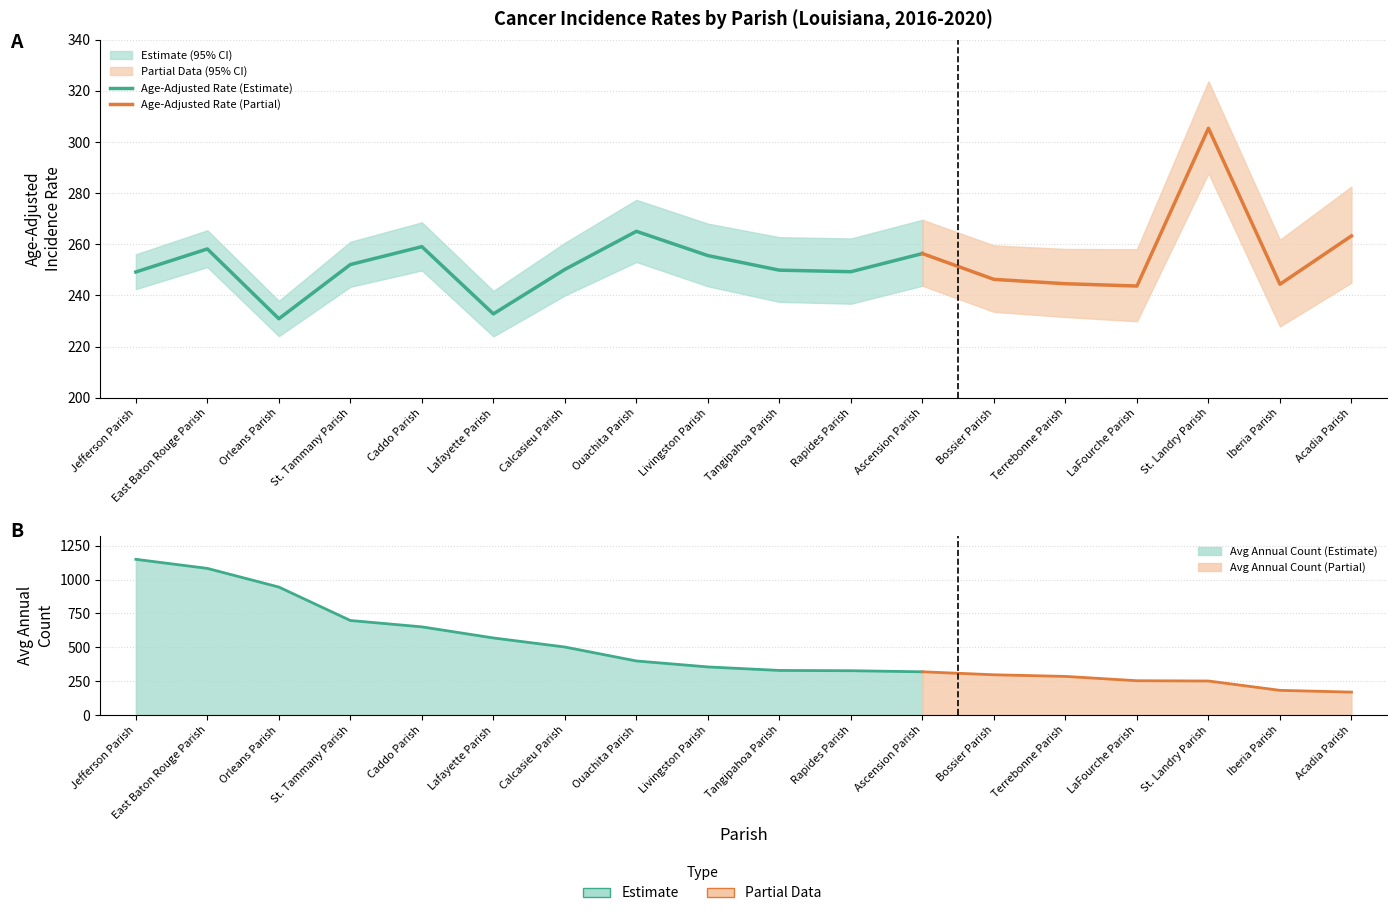

What is the label of the 1st point from the left?

Jefferson Parish